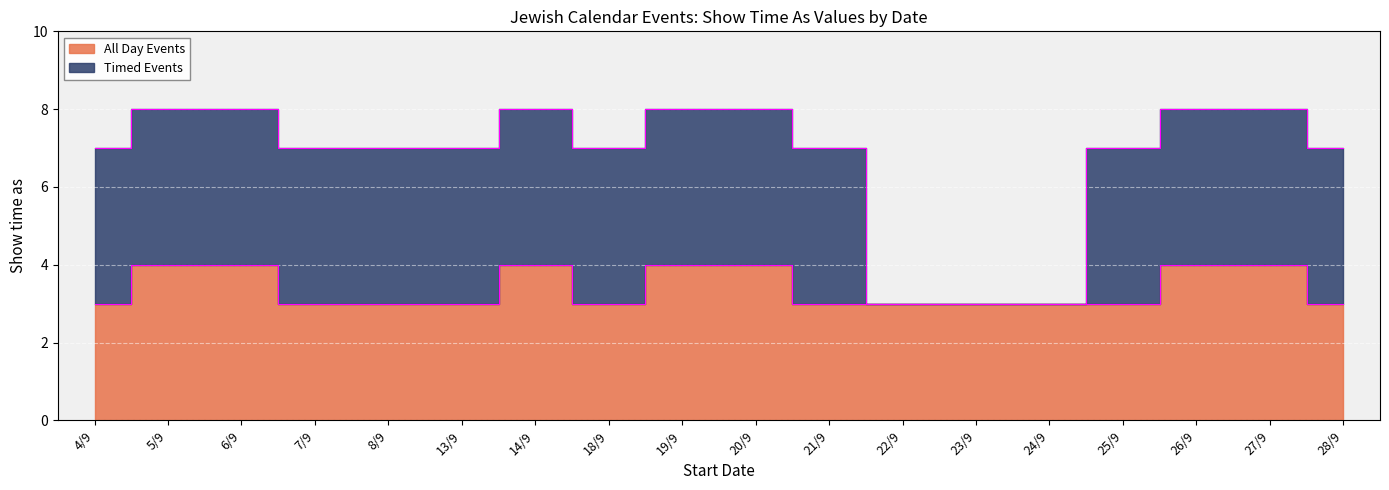

Reading left to right, list all the values displayed in this chart.

3	4	4	3	3	3	4	3	4	4	3	3	3	3	3	4	4	3